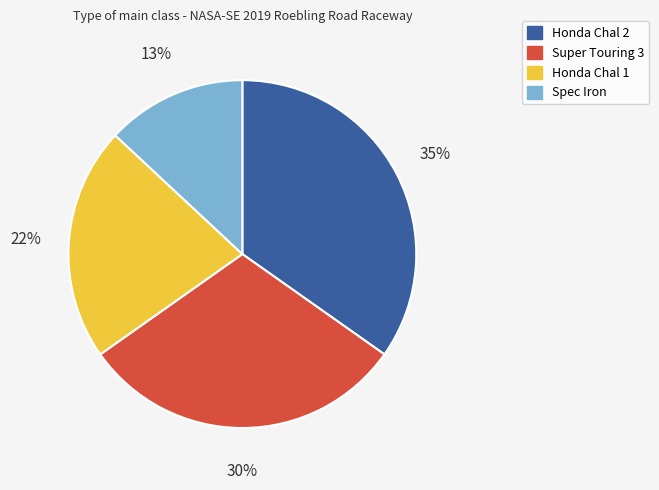

To the nearest percent, what portion does Honda Chal 1 represent?

22%